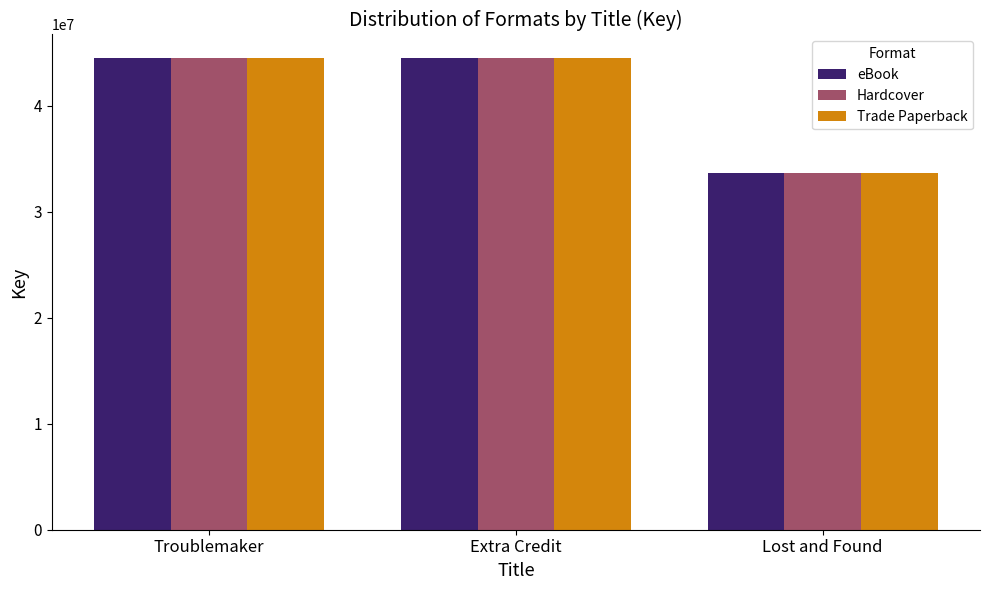

What is the sum of all Hardcover values?

122622321